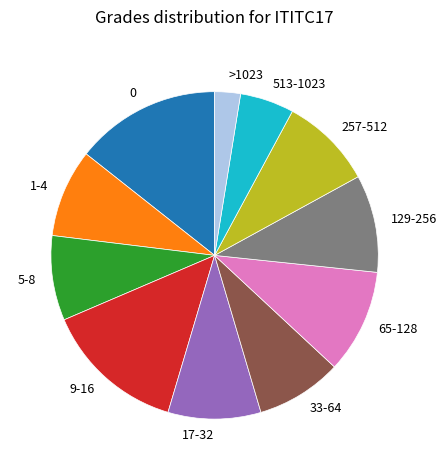

Which slice is the smallest?

>1023